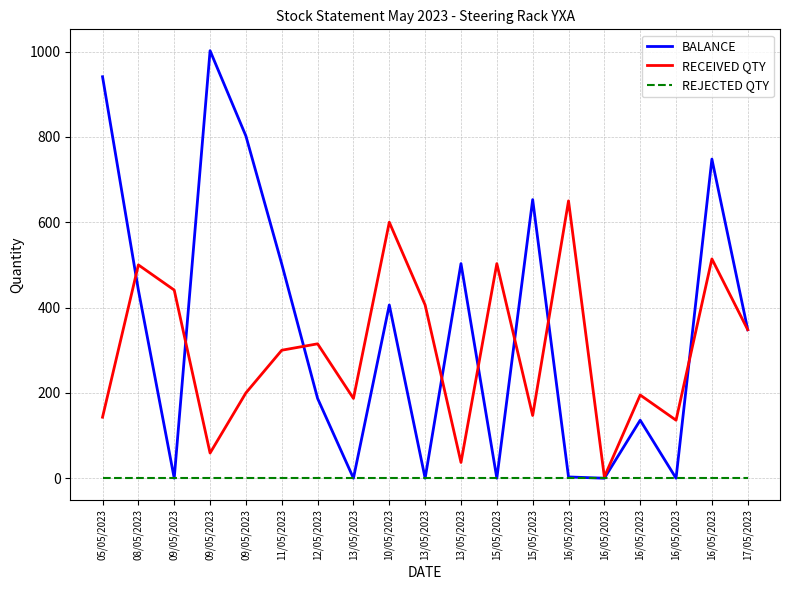

Which has a higher value, 15/05/2023 or 08/05/2023?

15/05/2023